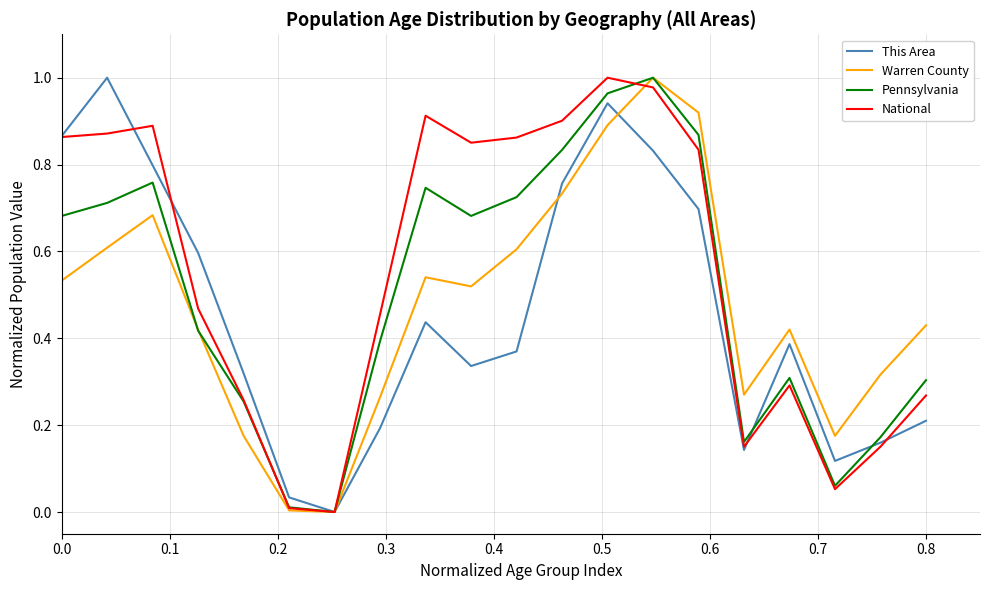

Which series has the largest total across all categories?

National